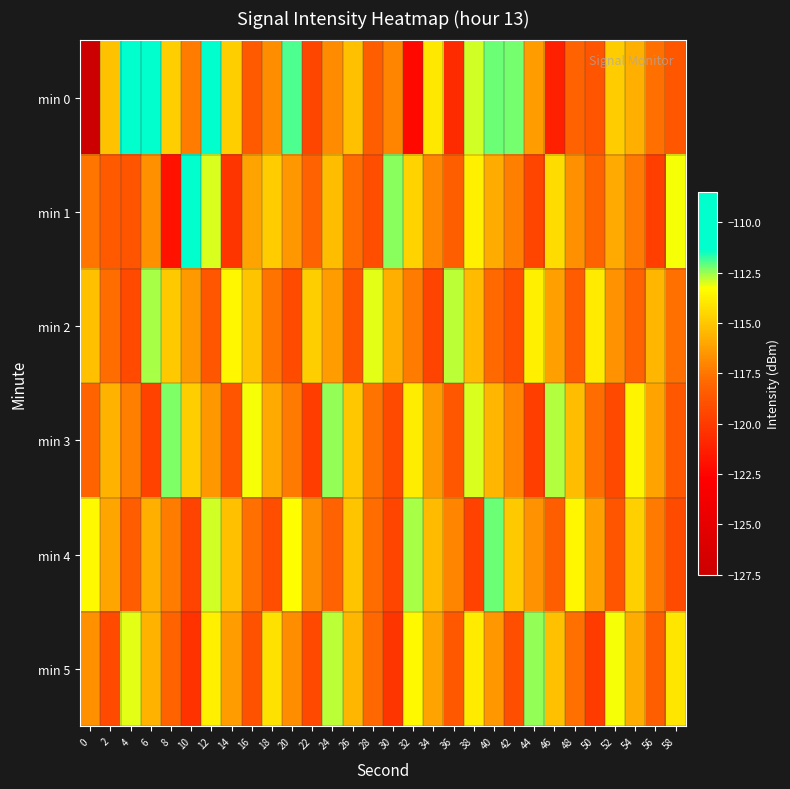

At 50, list the series in order from smallest to largest.

min 5, min 0, min 1, min 3, min 4, min 2